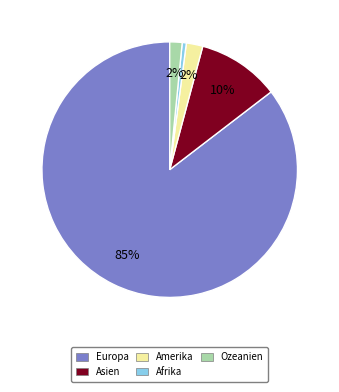

Between Ozeanien and Afrika, which is larger?

Ozeanien